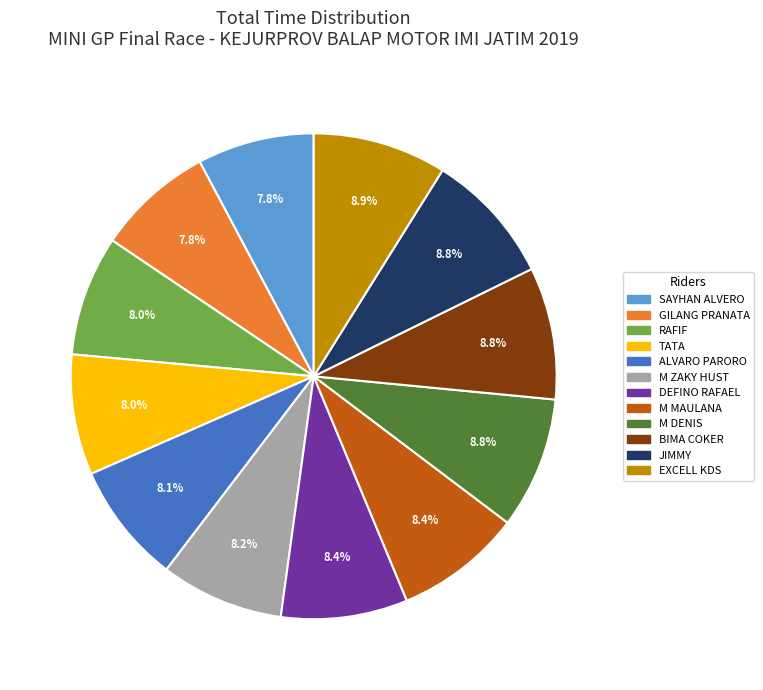

Does BIMA COKER account for over 50% of the chart?

No